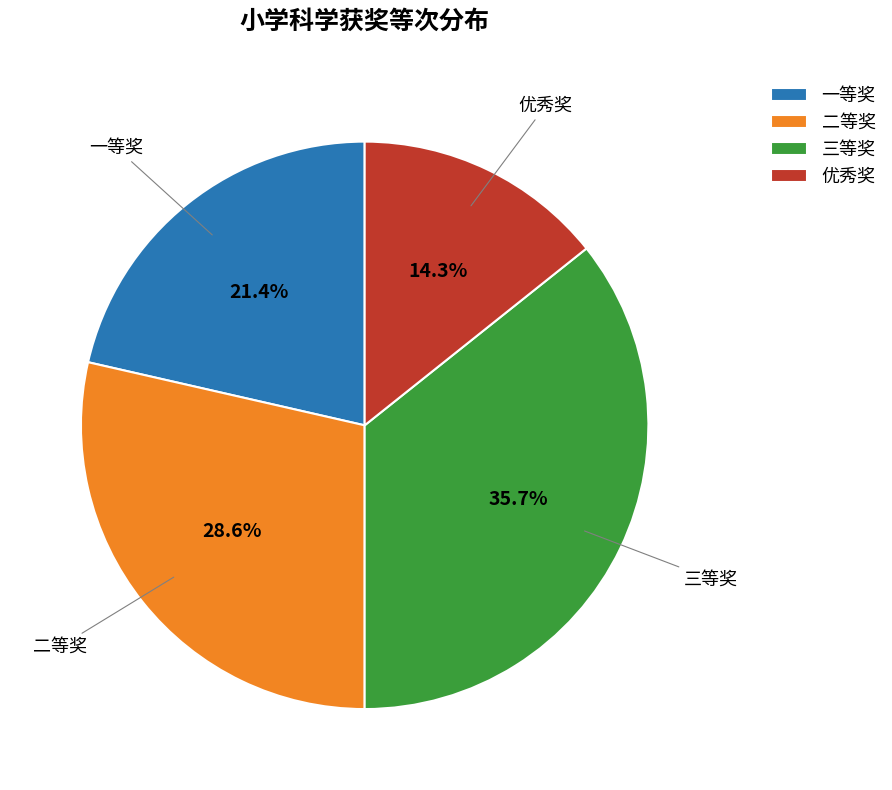

Does 一等奖 represent more than half of the total?

No